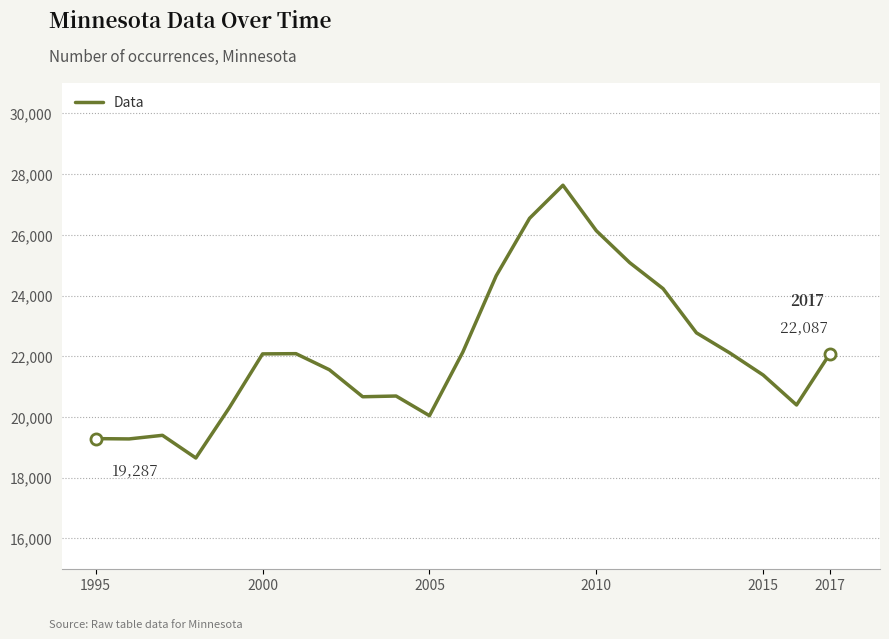

What is the maximum value shown in the chart?

27633